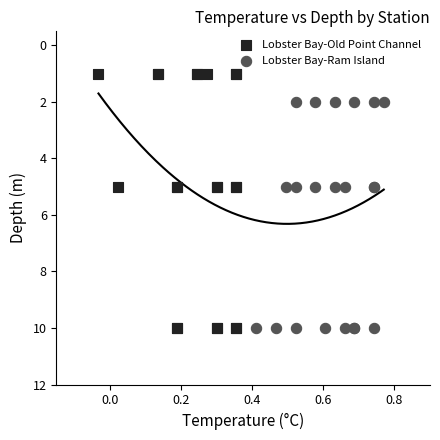

Which series contains the lowest Y value?

Lobster Bay-Old Point Channel